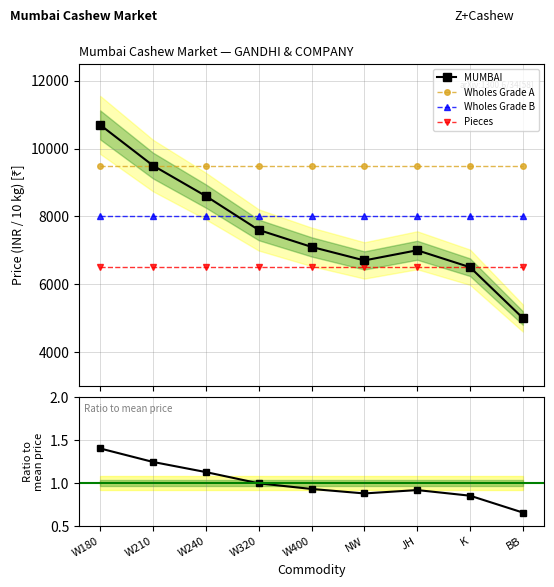

Reading left to right, list all the values displayed in this chart.

MUMBAI: 10700.0	9500.0	8600.0	7600.0	7100.0	6700.0	7000.0	6500.0	5000.0
Wholes Grade A: 9500.0	9500.0	9500.0	9500.0	9500.0	9500.0	9500.0	9500.0	9500.0
Wholes Grade B: 8000.0	8000.0	8000.0	8000.0	8000.0	8000.0	8000.0	8000.0	8000.0
Pieces: 6500.0	6500.0	6500.0	6500.0	6500.0	6500.0	6500.0	6500.0	6500.0
Ratio to mean: 1.4	1.2	1.1	1.0	0.9	0.9	0.9	0.9	0.7